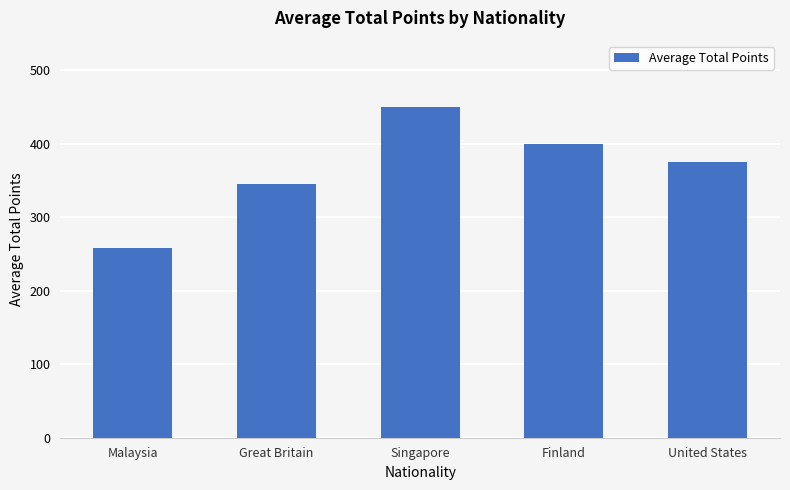

What is the sum of the values at Finland and Singapore?

850.0